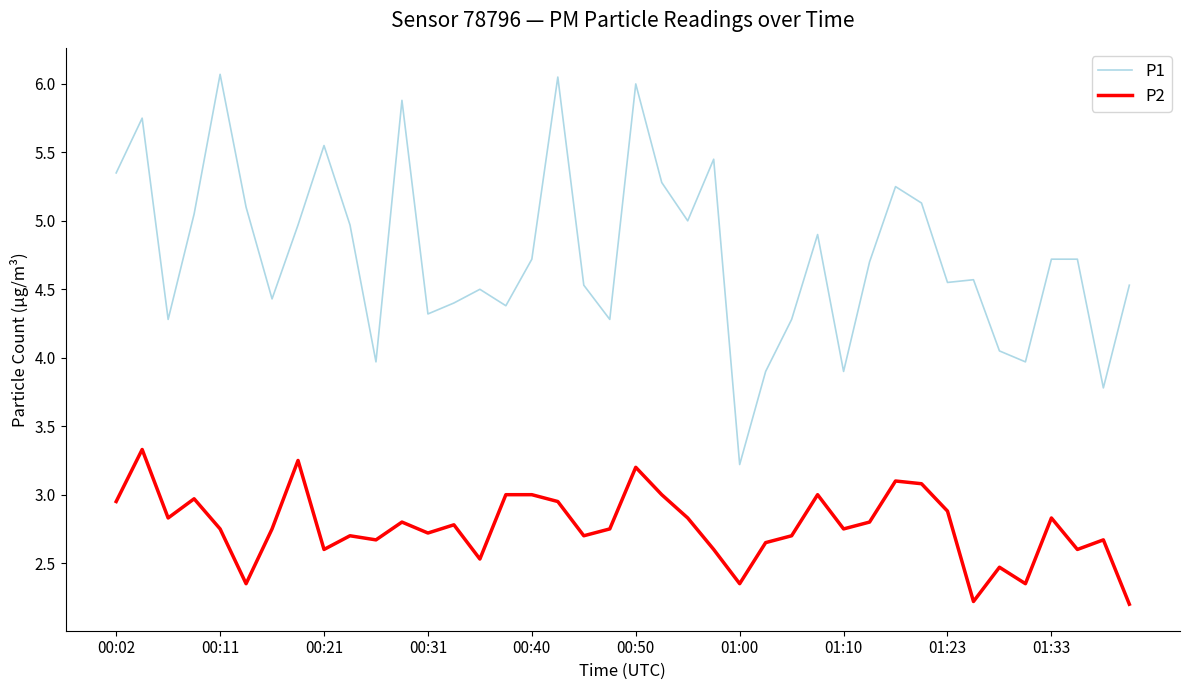

What is the minimum value for P2?

2.2